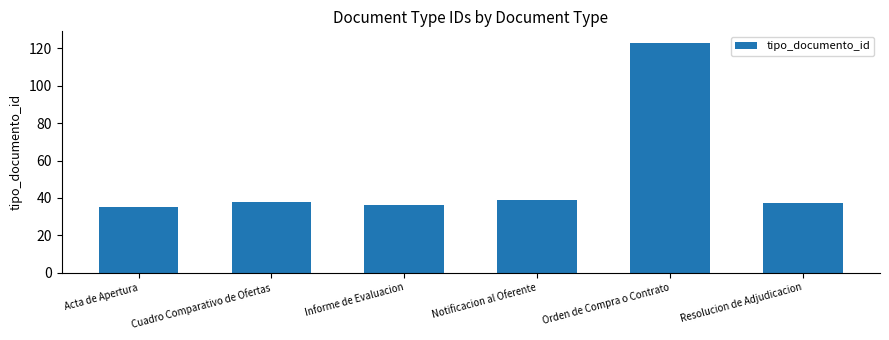

What is the difference between the second highest and minimum values?

4